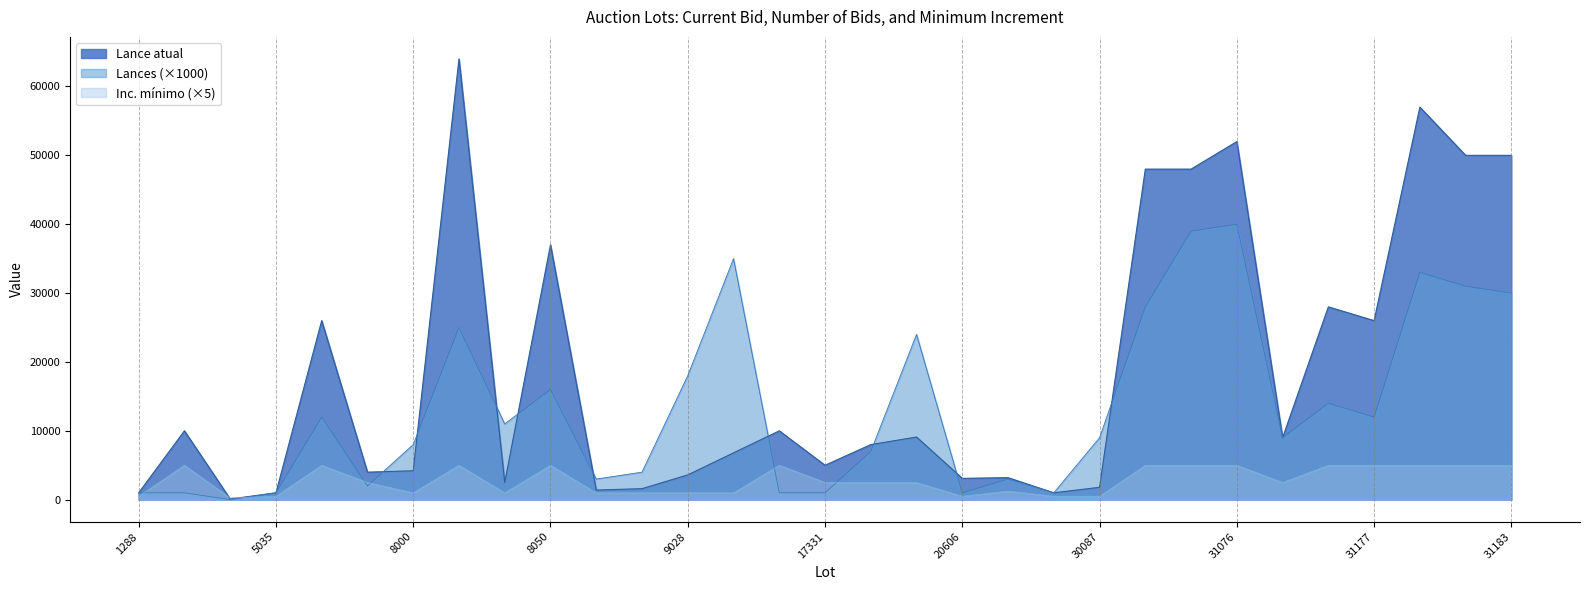

How many series are shown in this chart?

3